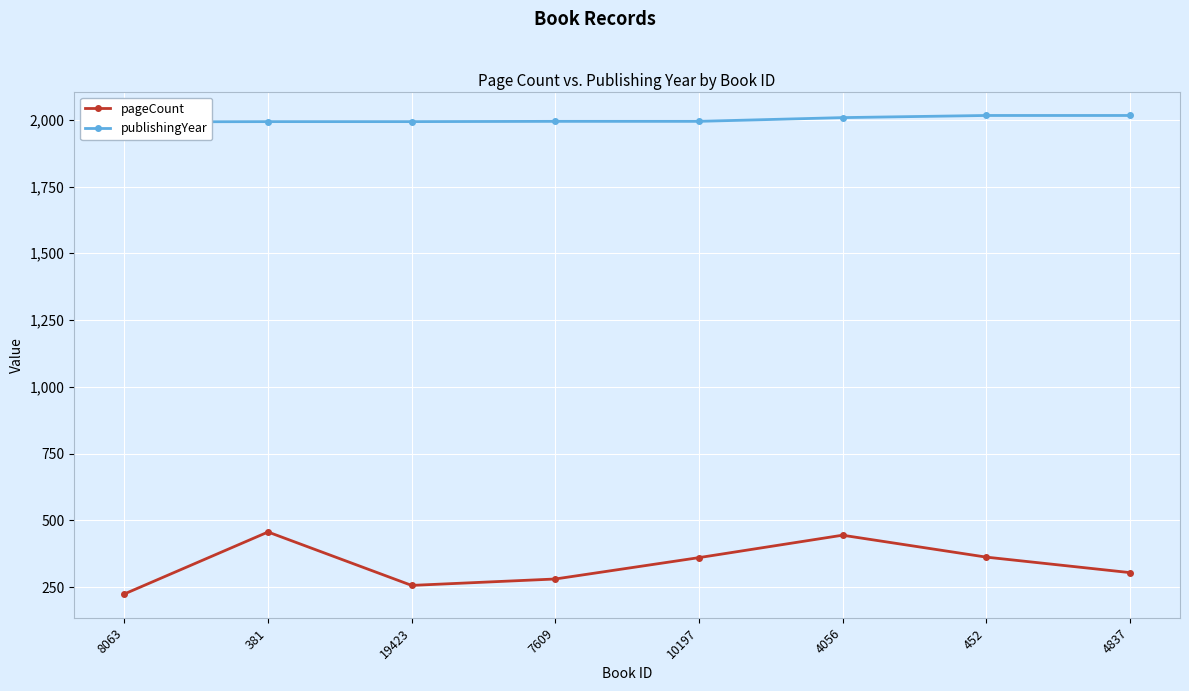

Which label corresponds to the smallest value in the chart?

8063